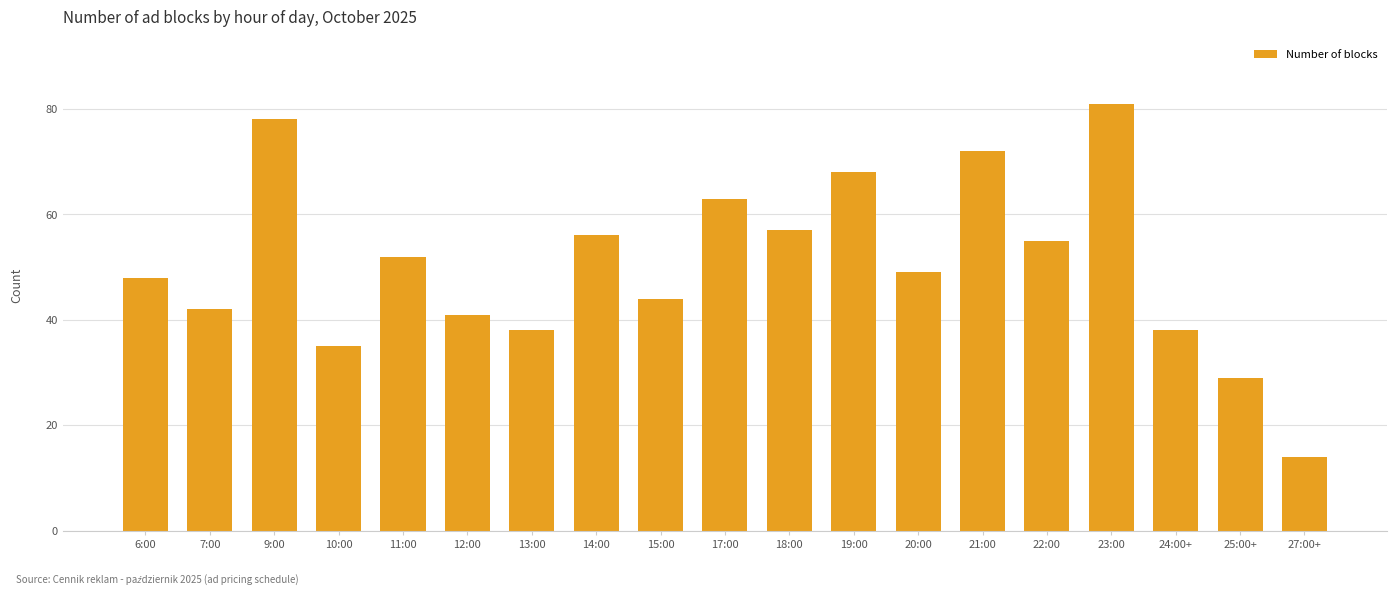

Approximately how many times larger is the value at 23:00 compared to 10:00?

2.3